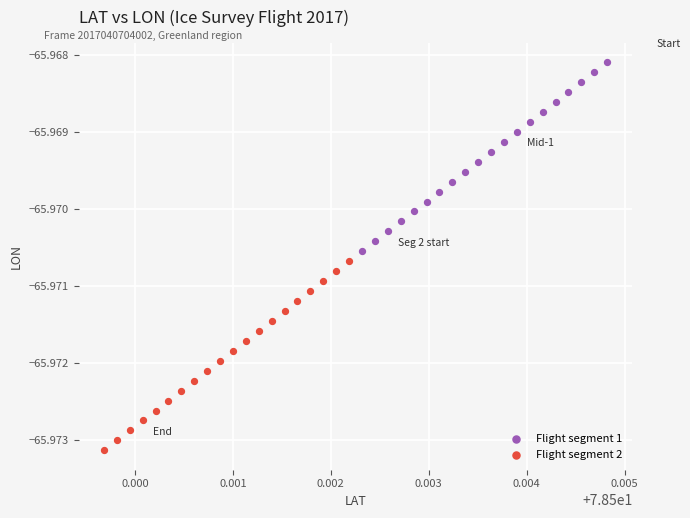

Which series has the largest Y range (max minus min)?

Flight segment 1